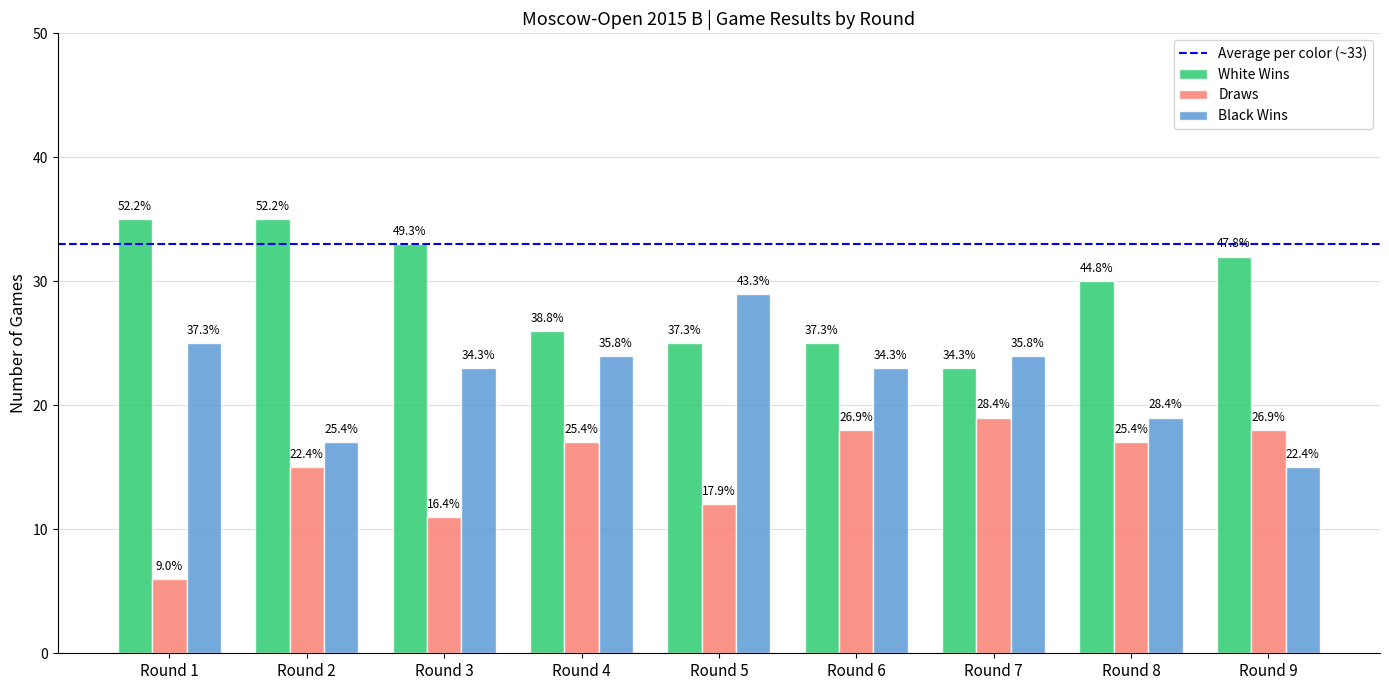

What is the minimum value shown in the chart?

6